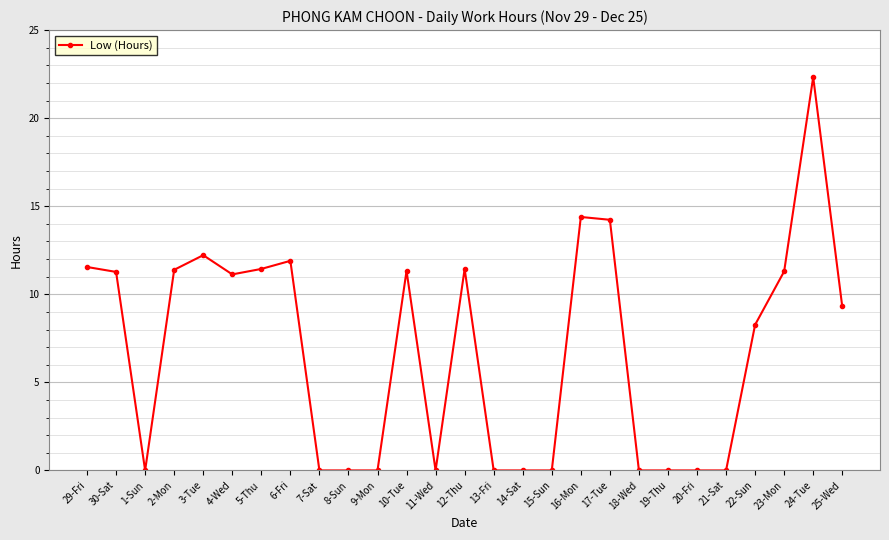

Between 7-Sat and 24-Tue, which is larger?

24-Tue